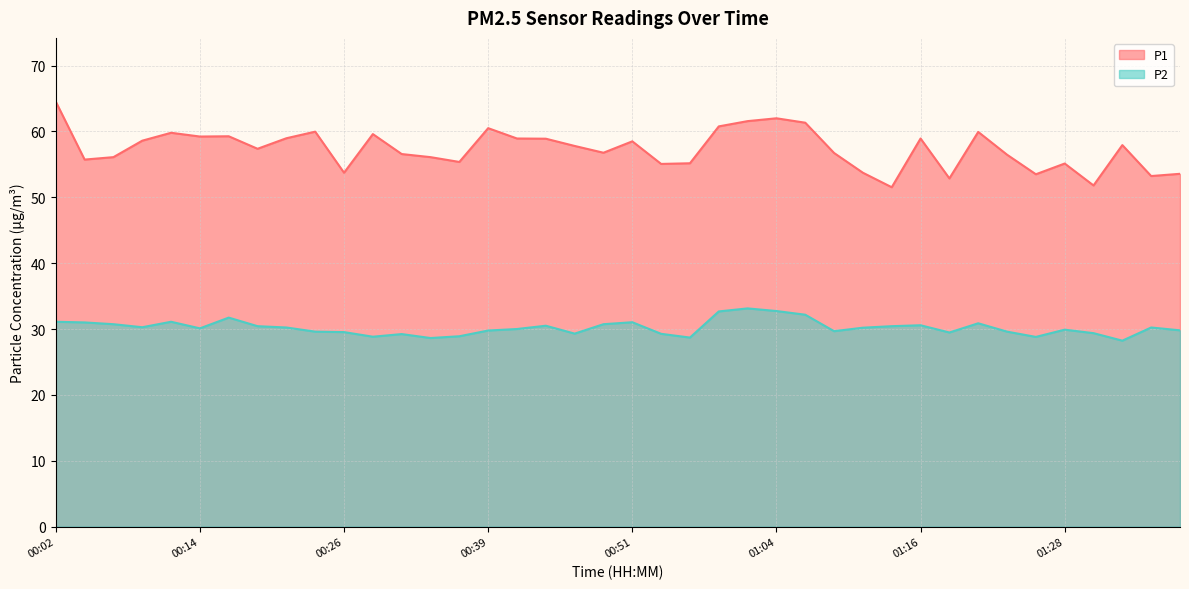

In P2, how many points are lower than both neighbors (excluding endpoints)?

10